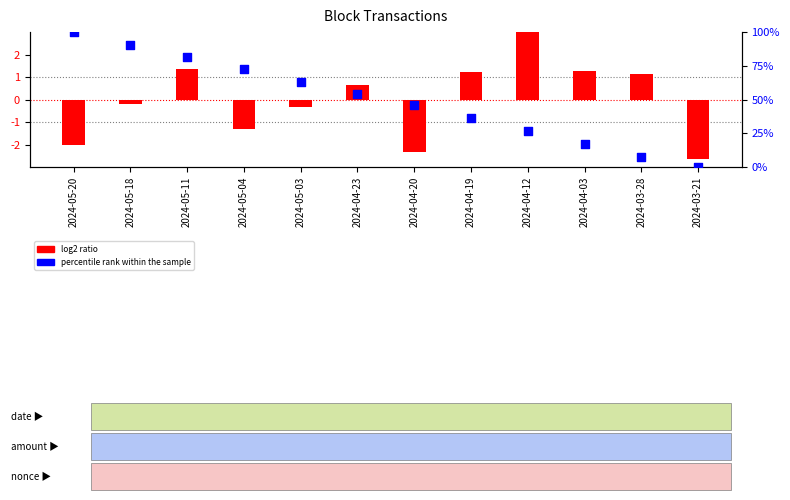

Which series has the largest total across all categories?

percentile rank within the sample